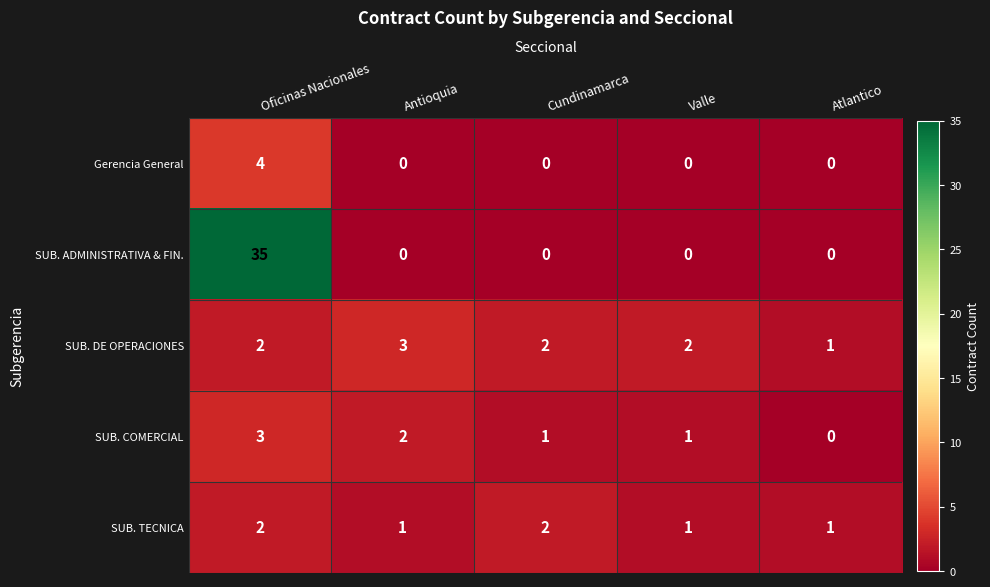

Count the number of data series in this chart.

5